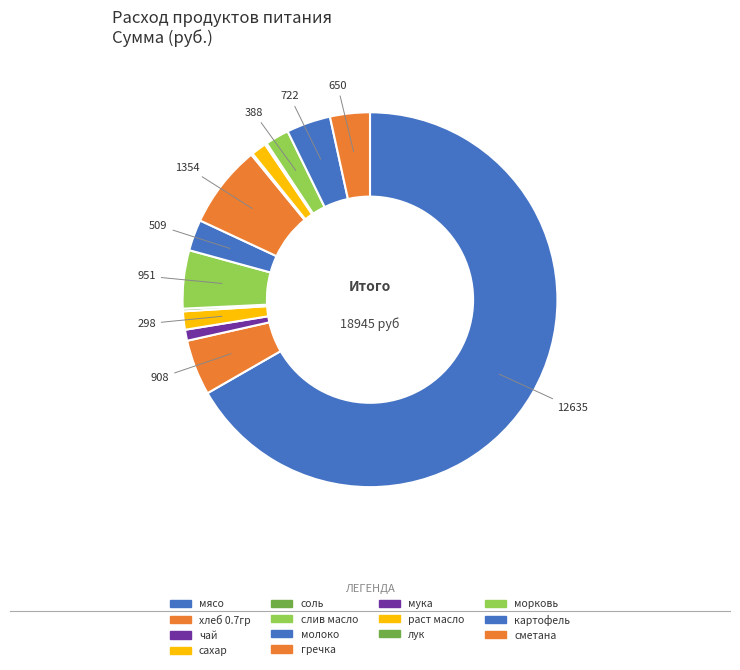

Combined, what portion of the pie is молоко and лук?

2.9%